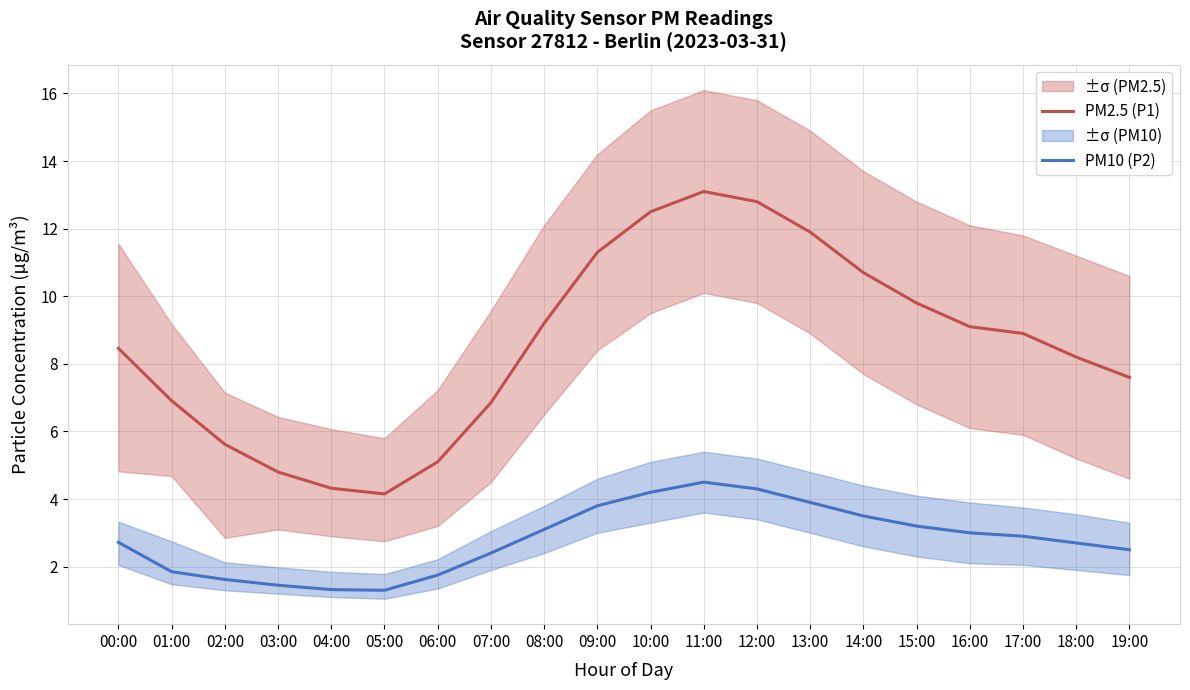

Is the value of PM10 (P2) at 16:00 greater than the value of PM2.5 (P1) at 12:00?

No